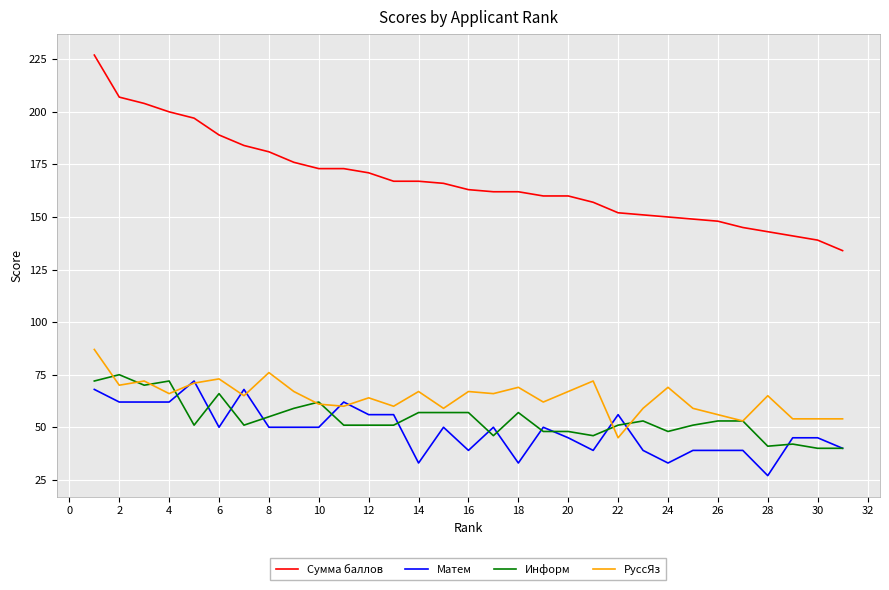

How many lines are shown in the chart?

4